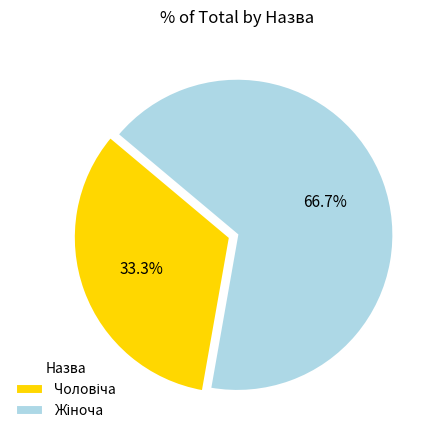

Is there any slice that represents more than half of the pie?

Yes